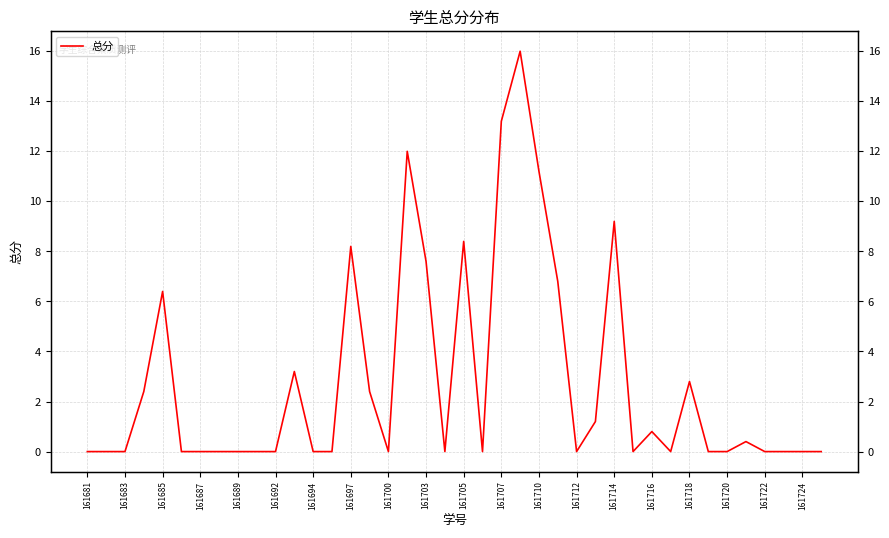

Which label corresponds to the smallest value in the chart?

161681